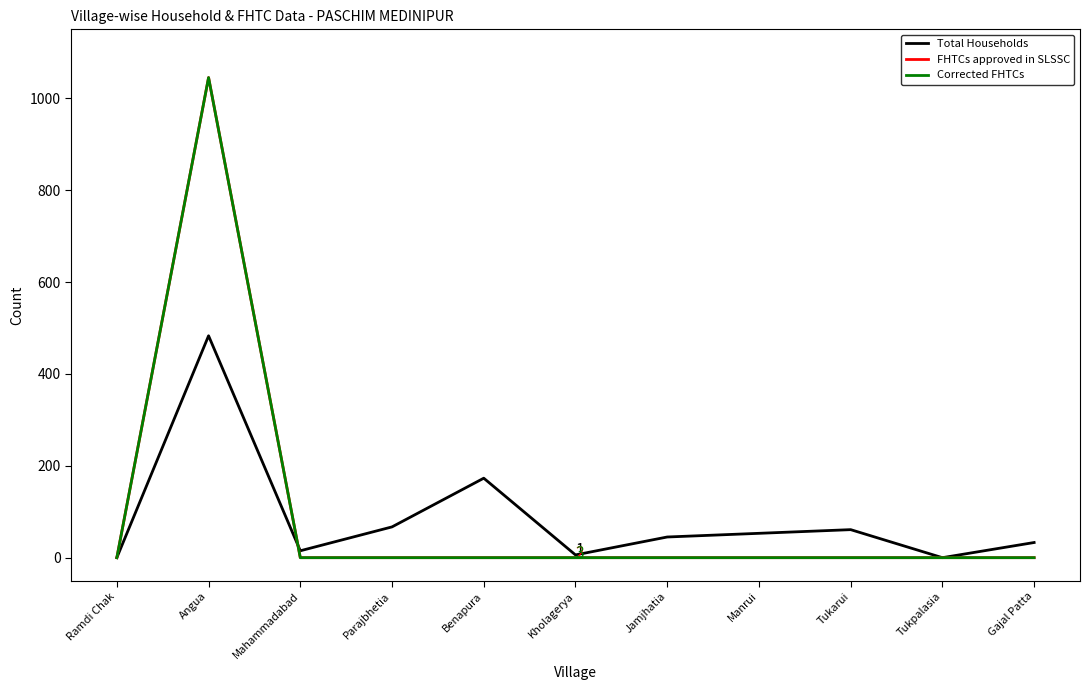

What is the value of the Total Households point at the 2nd from the left?

483